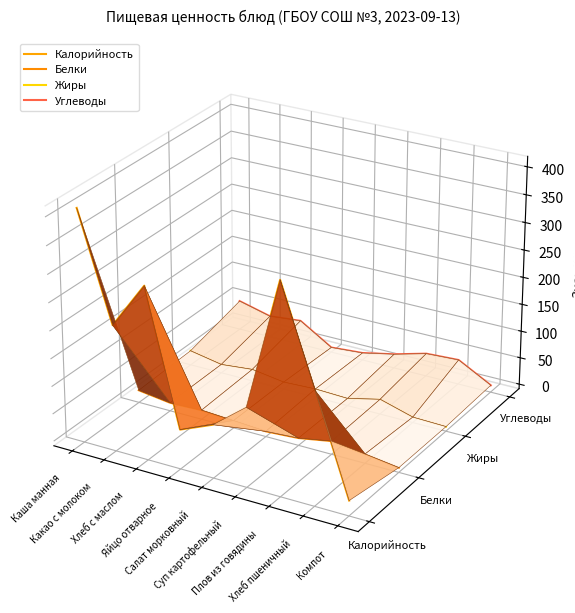

Is this an area chart (filled region under the line)?

No